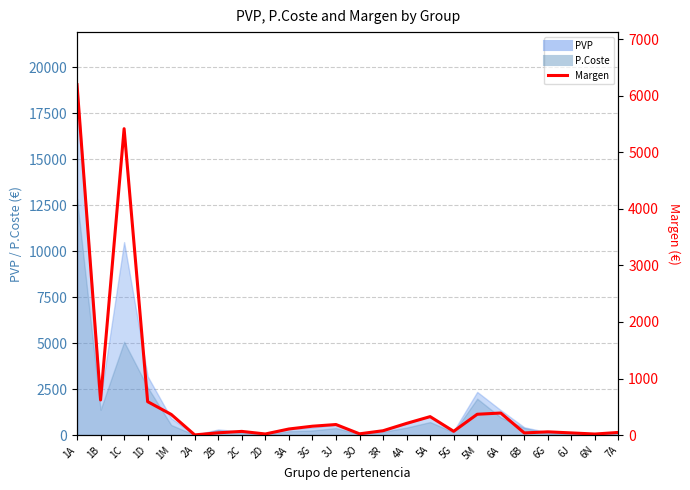

What is the label of the 17th point from the right?

2C